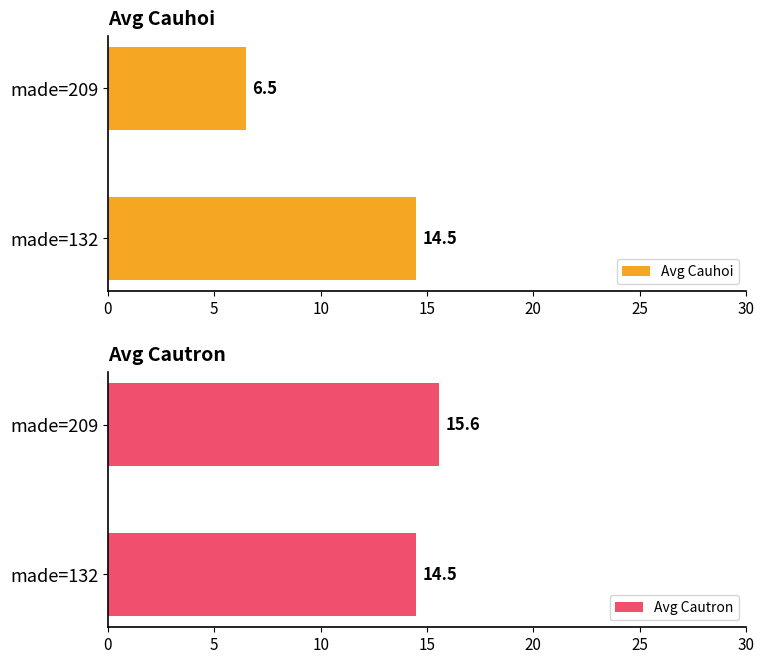

Reading right to left, list all the values displayed in this chart.

Avg Cauhoi: 6.5	14.5
Avg Cautron: 15.6	14.5